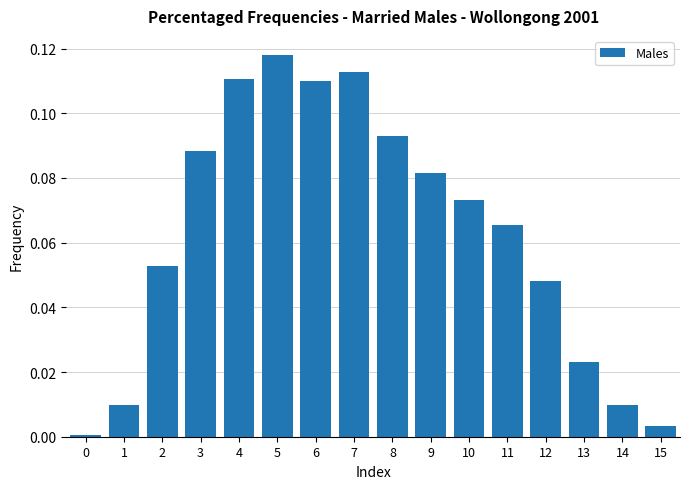

The chart shows a value of 0.0 at 8. True or false?

False